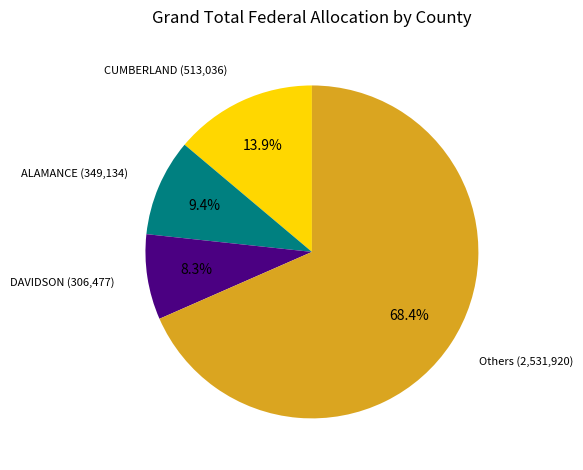

Is there a majority slice in this chart?

Yes